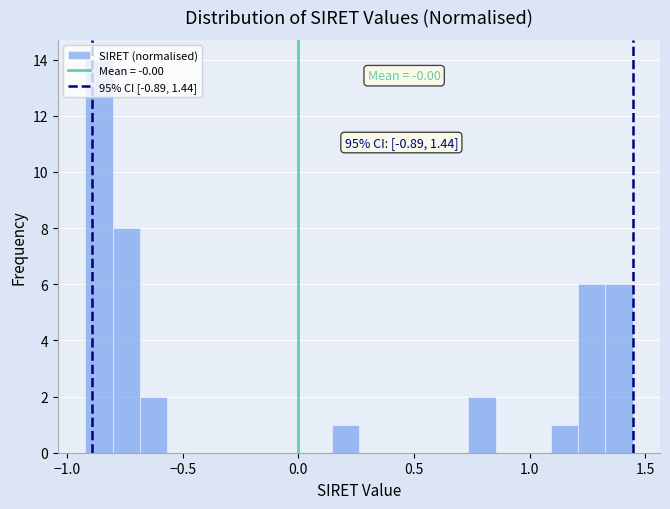

Around what value on the x-axis is the tallest bar? Give the approximate position of its centre, as read against the axis.

-0.85